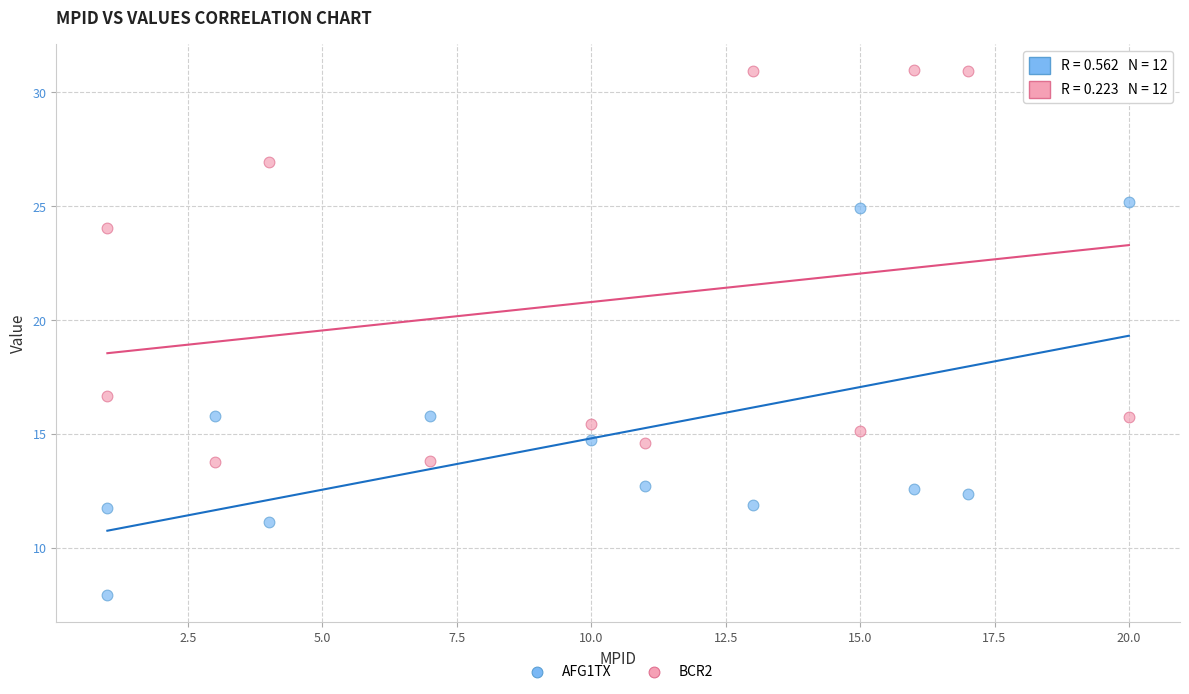

Across all data points, what is the range of Y values (max minus min)?

23.1